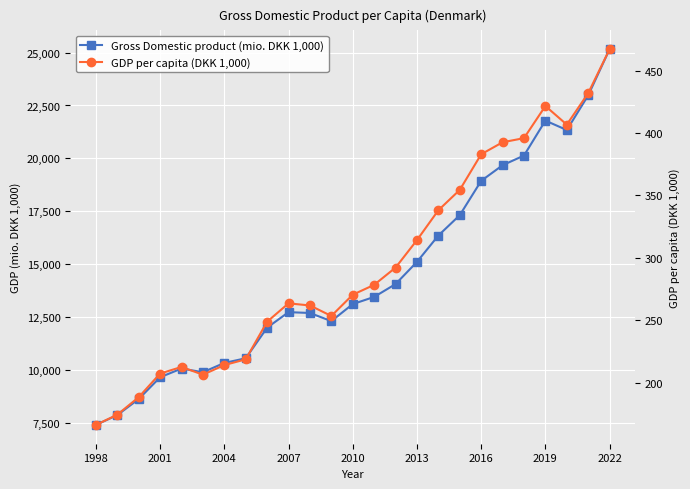

How many data points in Gross Domestic product (mio. DKK 1,000) are less than 13114?

12